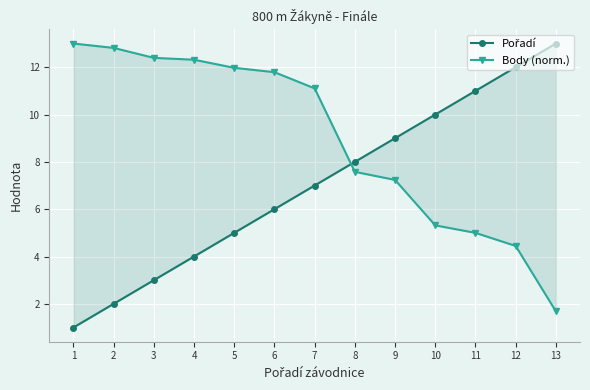

Where do Pořadí and Body (norm.) first cross each other?

7 and 8